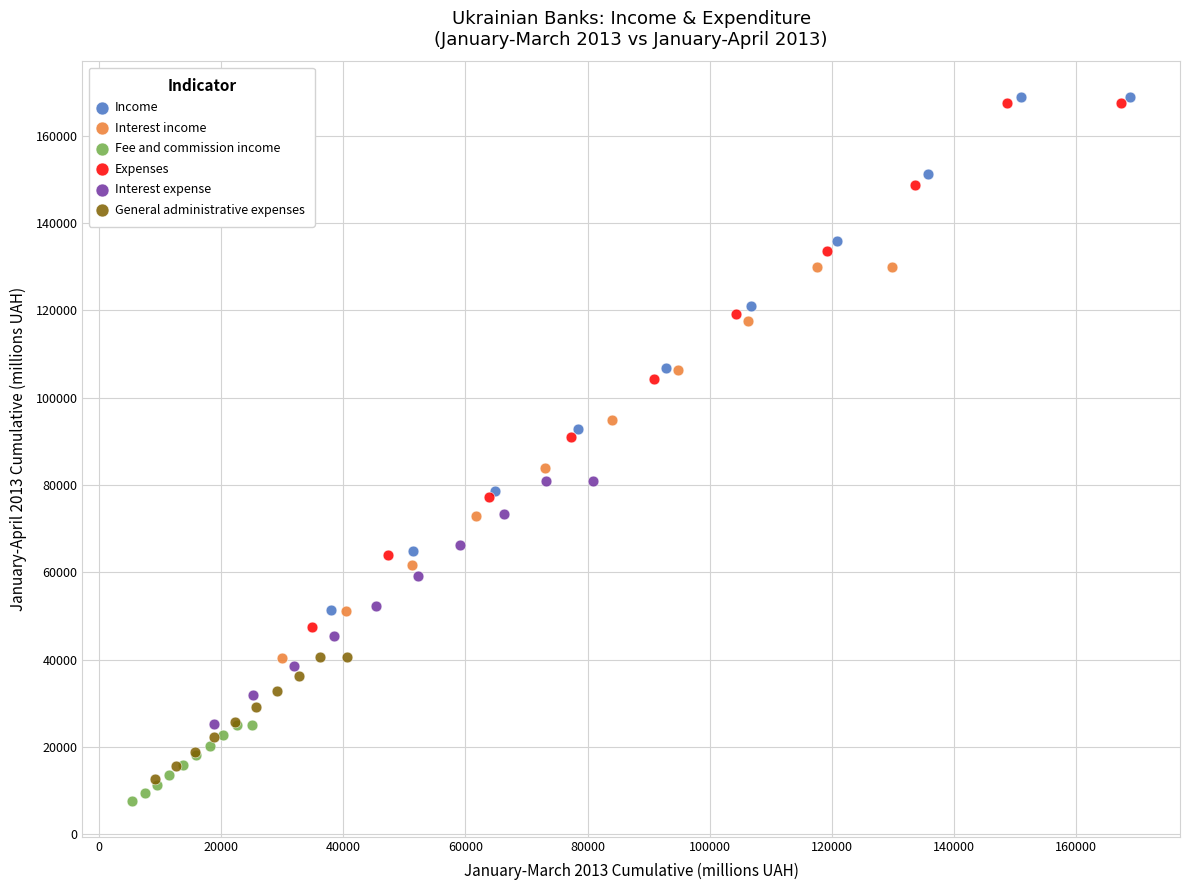

Which series contains the lowest Y value?

Fee and commission income